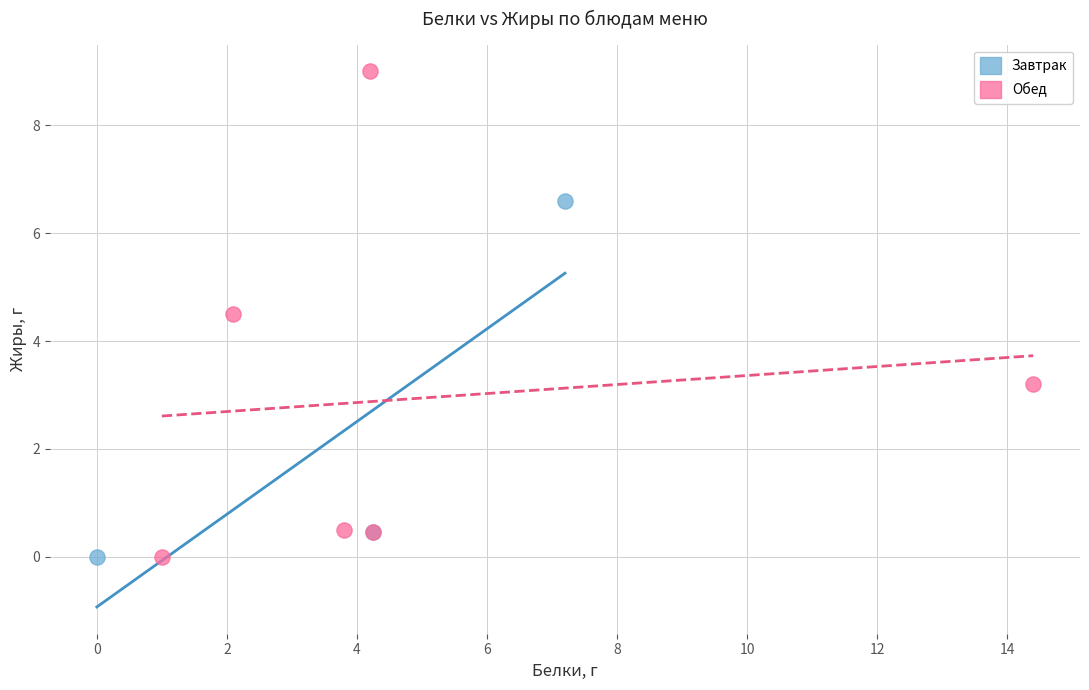

What are all the series names shown in the legend?

Завтрак, Обед